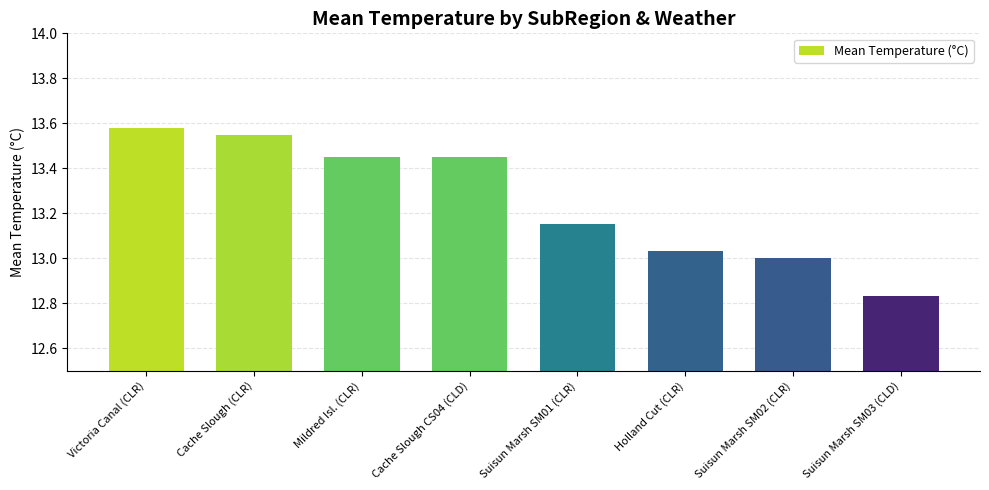

How many bars are there in total?

8